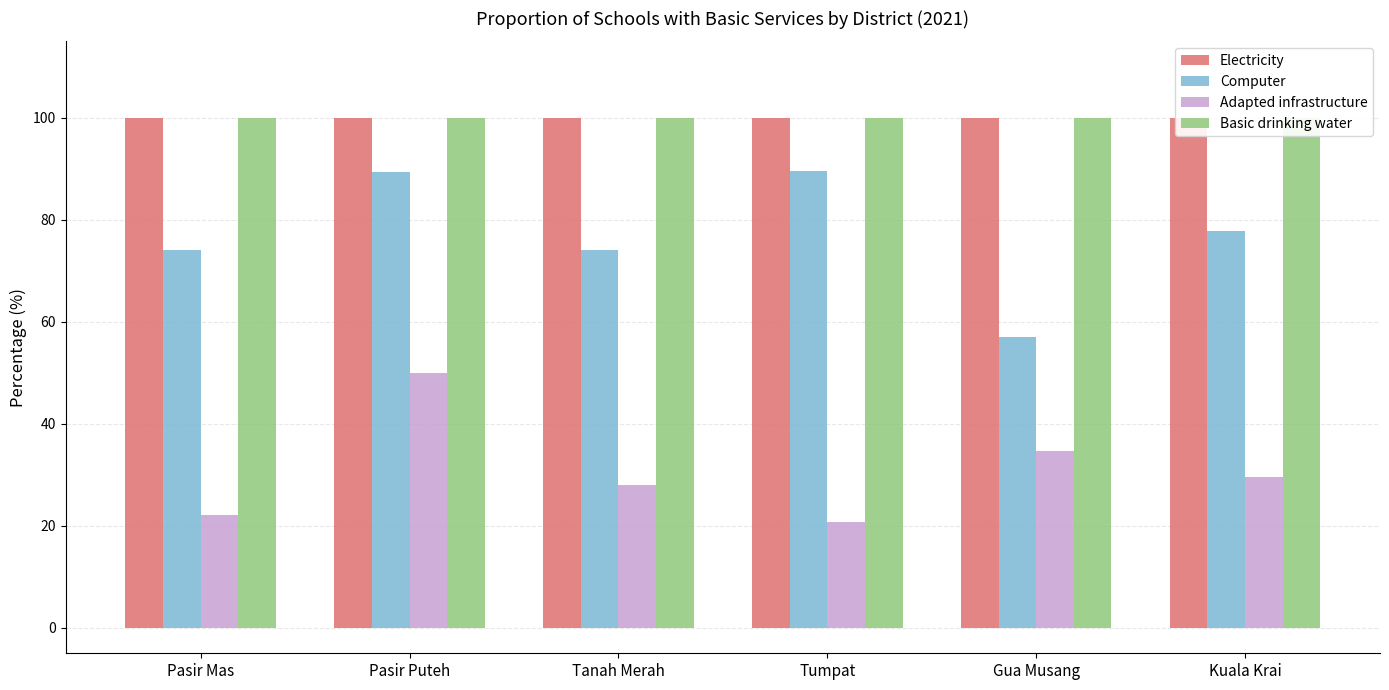

Where does the Computer series first go above 77?

Pasir Puteh